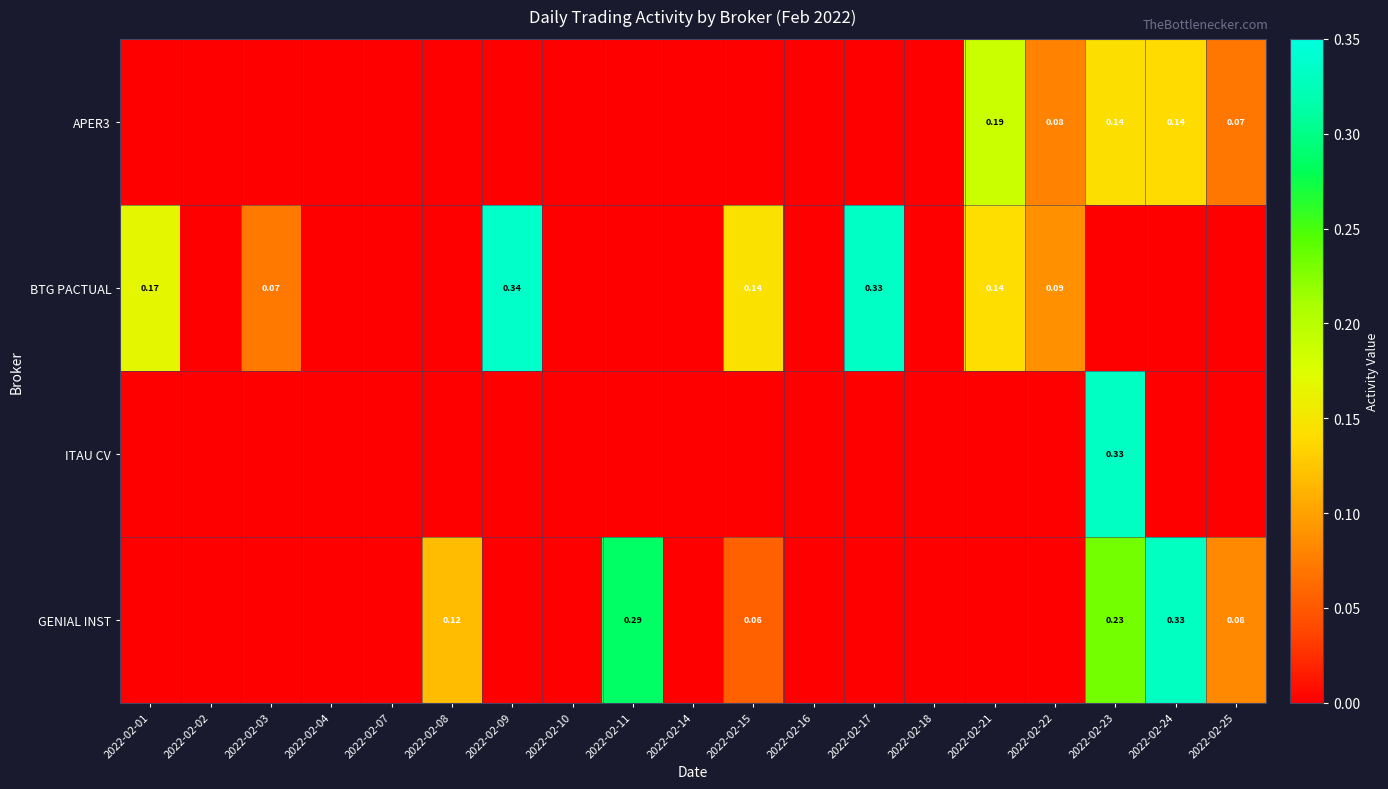

At which category is the sum across all series the highest?

2022-02-23